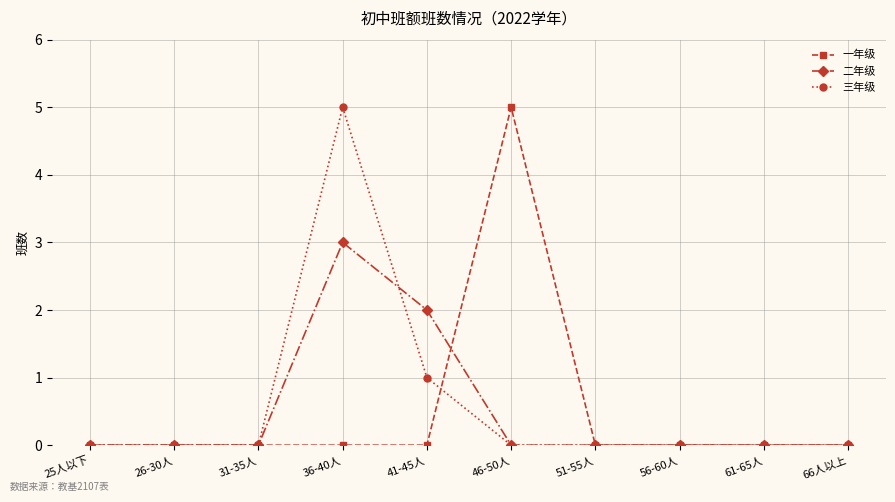

What is the label of the 8th point from the left?

56-60人